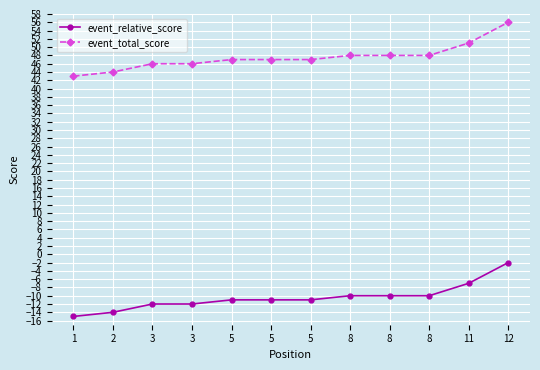

What is the difference between the event_total_score values at 8 and 5?

1